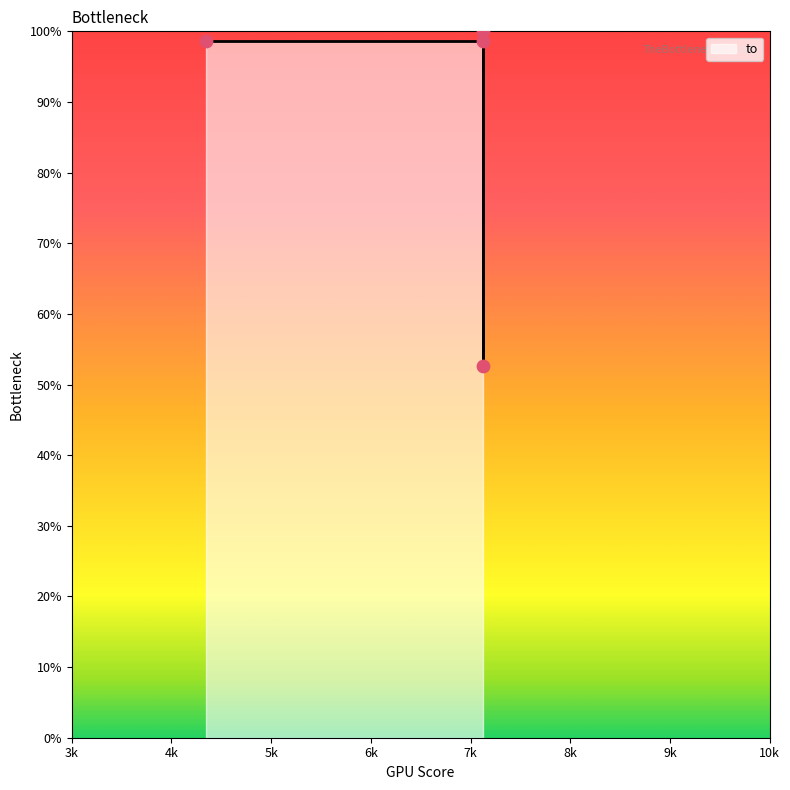

What is the ratio of the value at 4346 to the value at 7126?

1.0